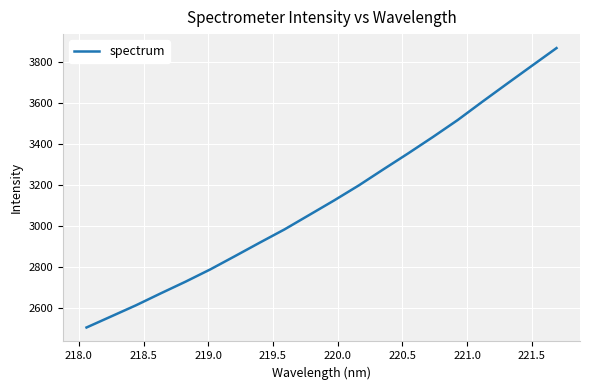

What is the maximum value shown in the chart?

3870.1